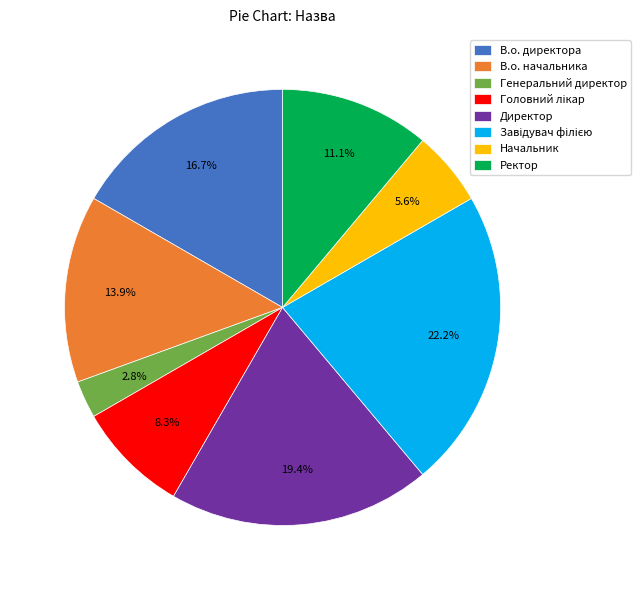

What portion of the pie excludes В.о. начальника?

86.1%